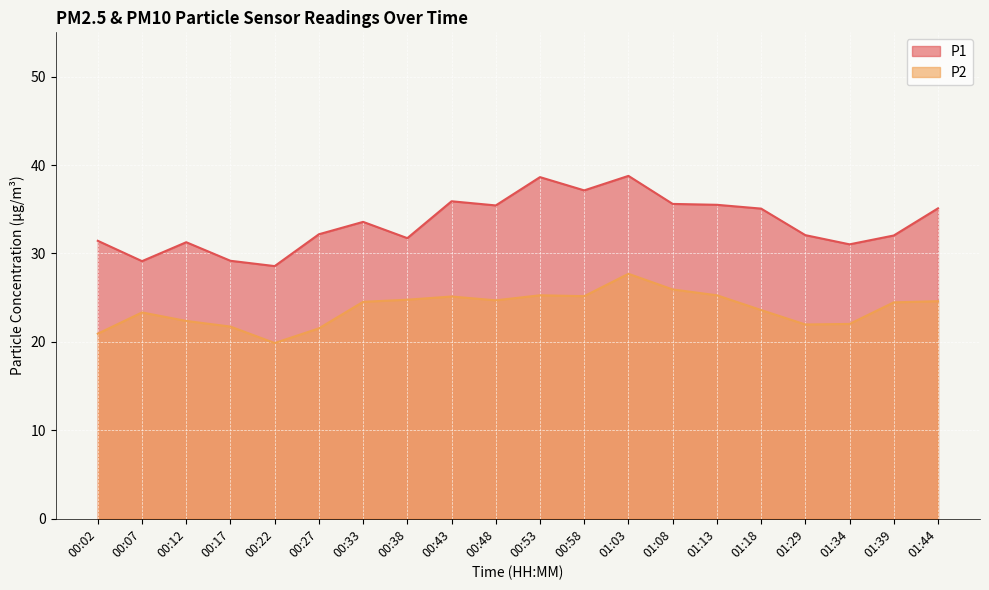

Reading left to right, list all the values displayed in this chart.

P1: 31.4	29.1	31.3	29.2	28.6	32.2	33.6	31.7	35.9	35.4	38.6	37.1	38.8	35.6	35.5	35.1	32.1	31.0	32.0	35.1
P2: 20.9	23.3	22.4	21.7	19.9	21.5	24.5	24.8	25.1	24.7	25.3	25.2	27.7	25.9	25.3	23.6	22.0	22.0	24.5	24.6